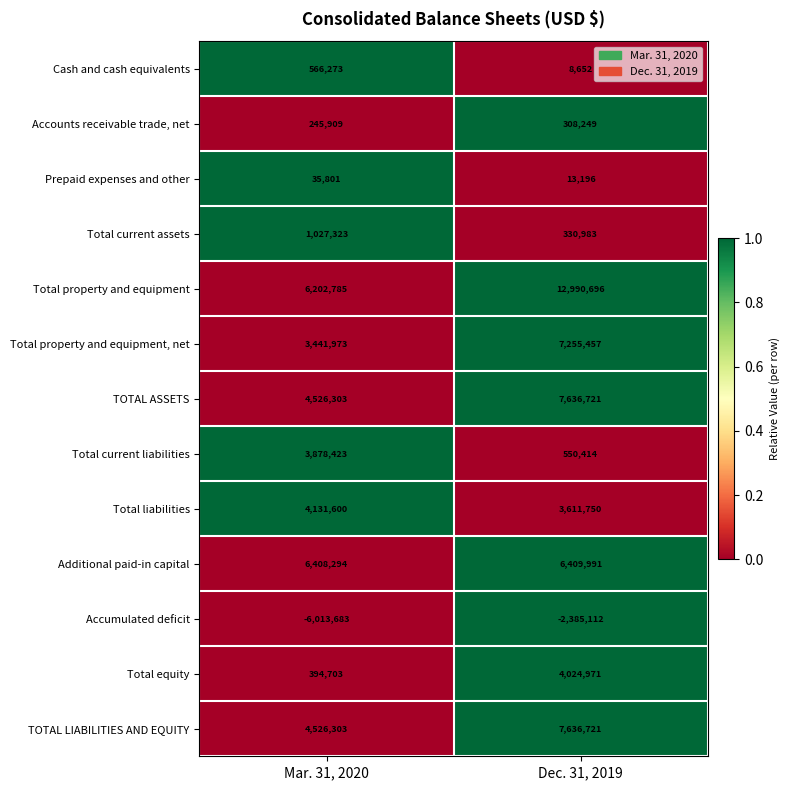

Between Mar. 31, 2020 and Dec. 31, 2019, which series saw the biggest shift?

Total property and equipment